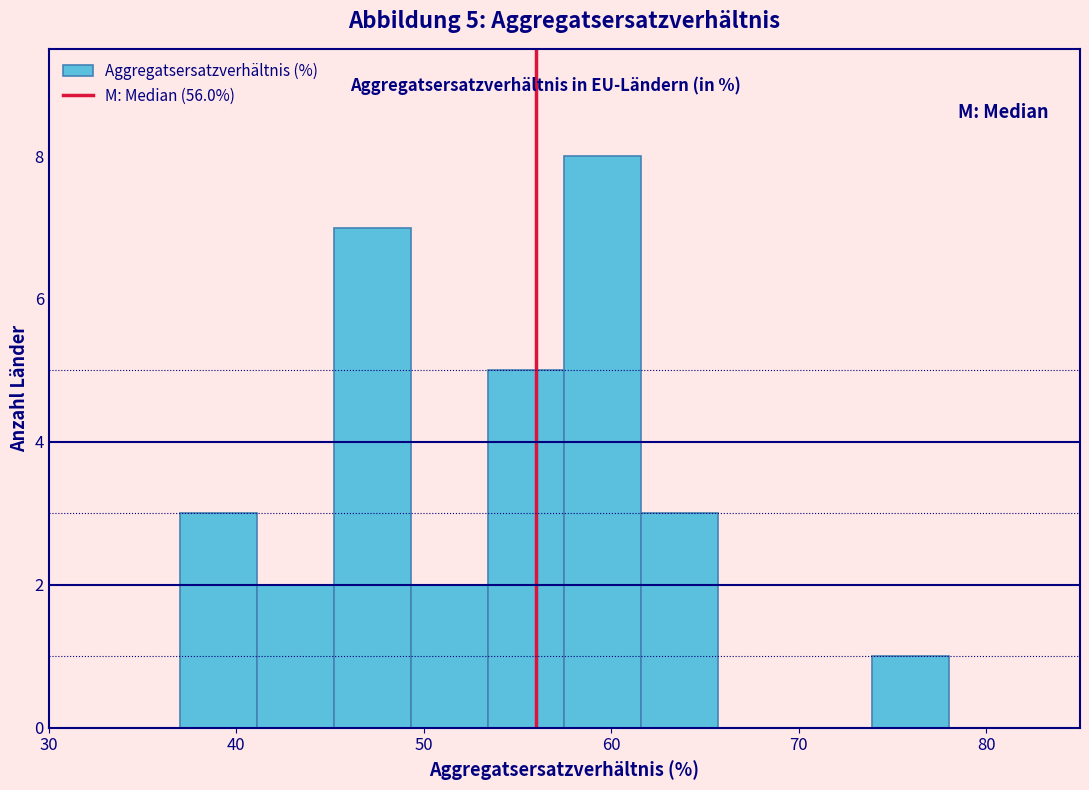

Over which range of the x-axis is the bar tallest?

57.5 to 61.6